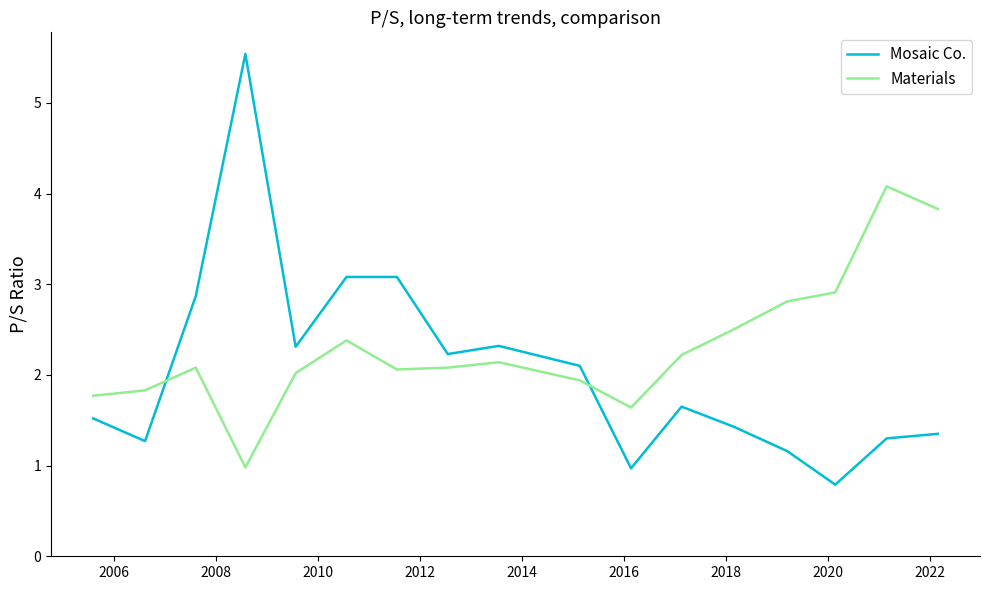

Which series has the largest range (max minus min)?

Mosaic Co.